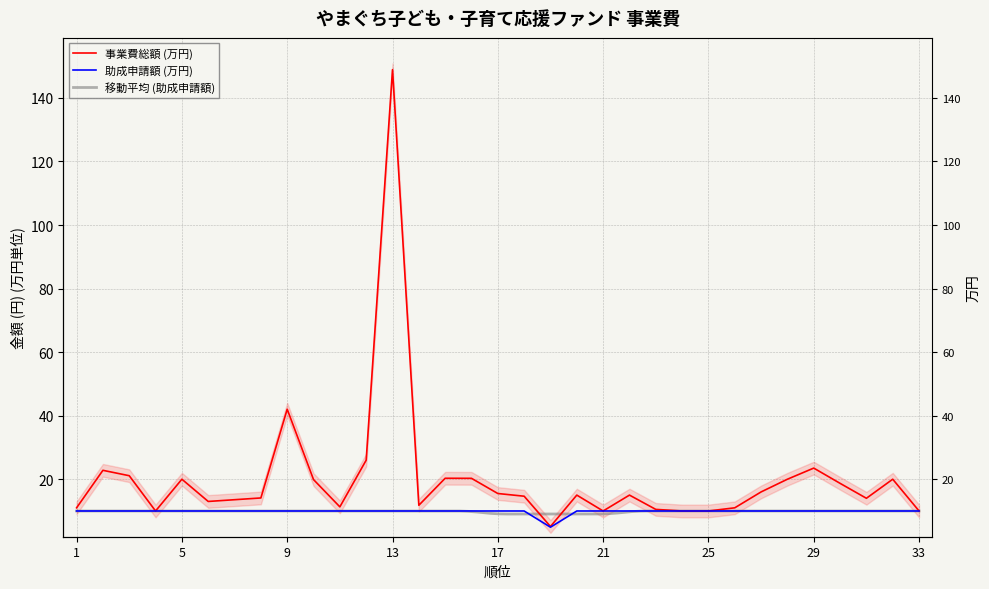

What is the value of the 事業費総額 point at the 26th from the left?

11.0